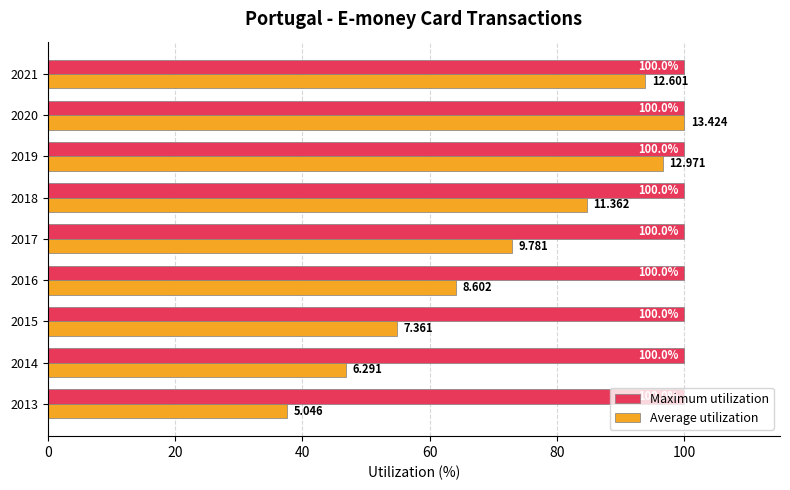

How many data points in Average utilization are above 72?

5